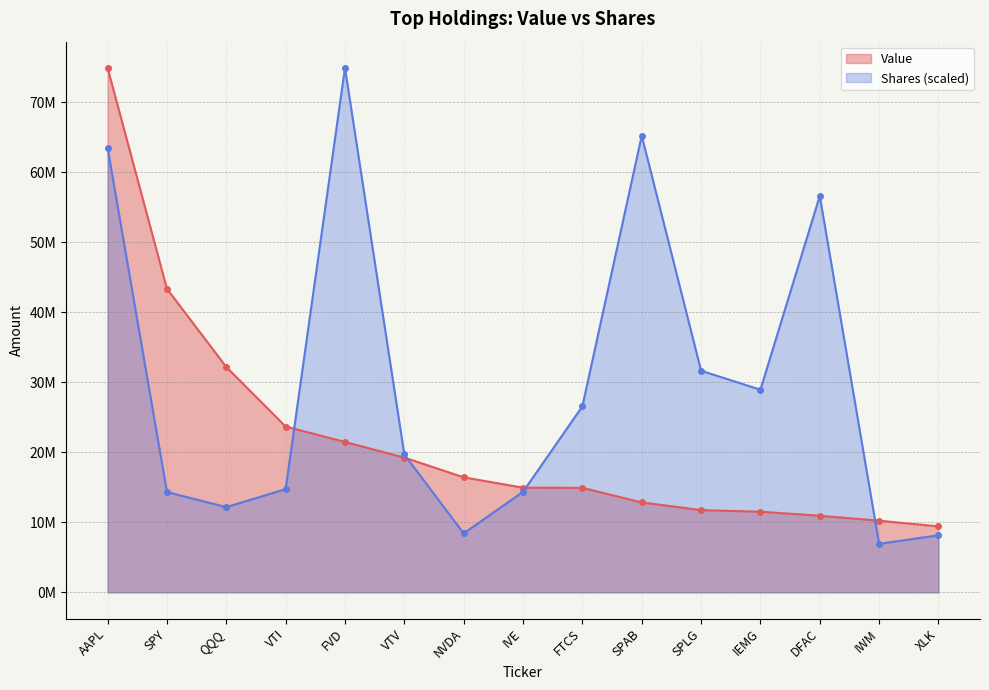

What position from the right is XLK?

1